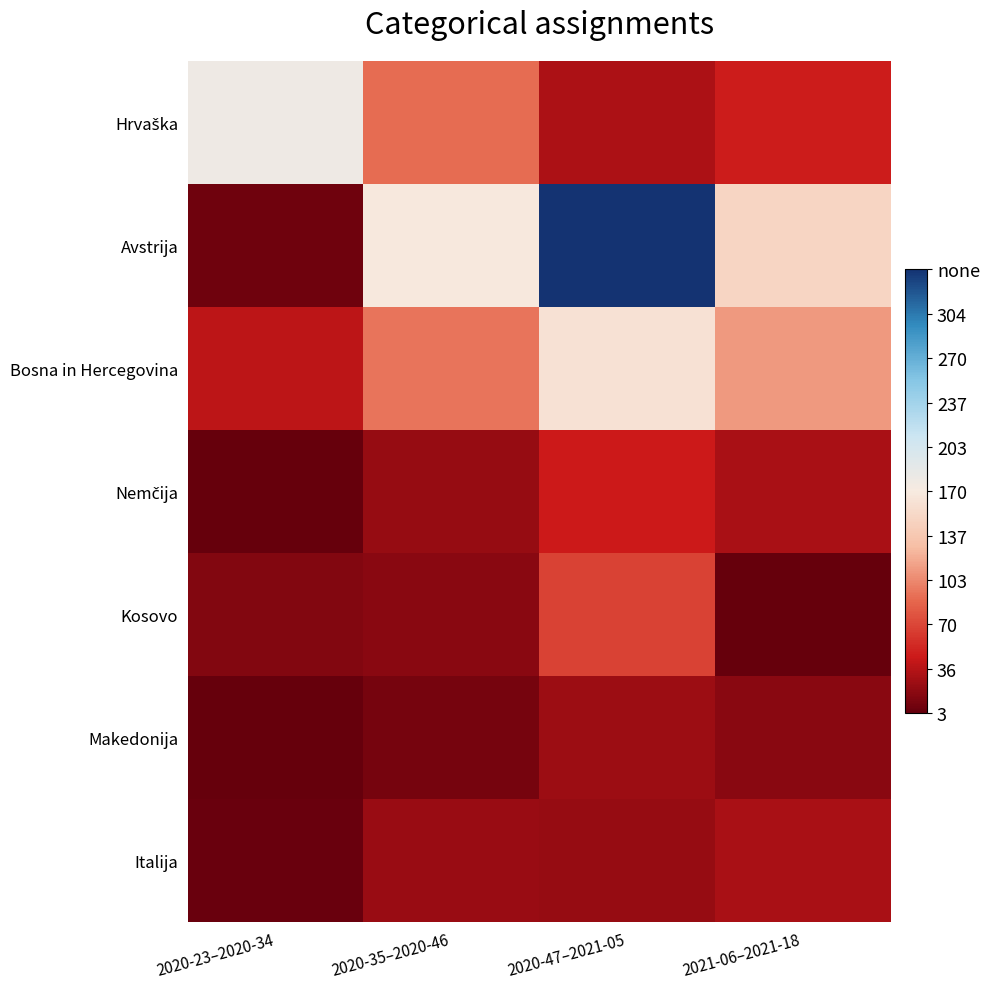

What is the difference between the highest and lowest values at 2021-06–2021-18?

147